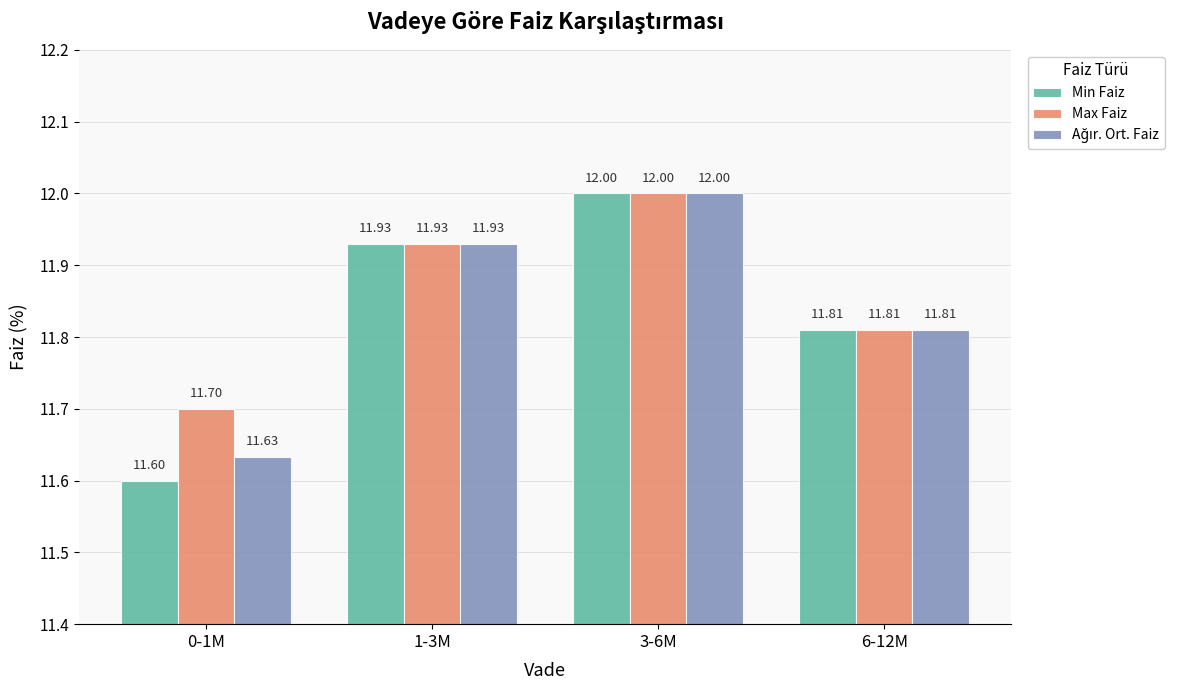

How many bars are there in total?

12